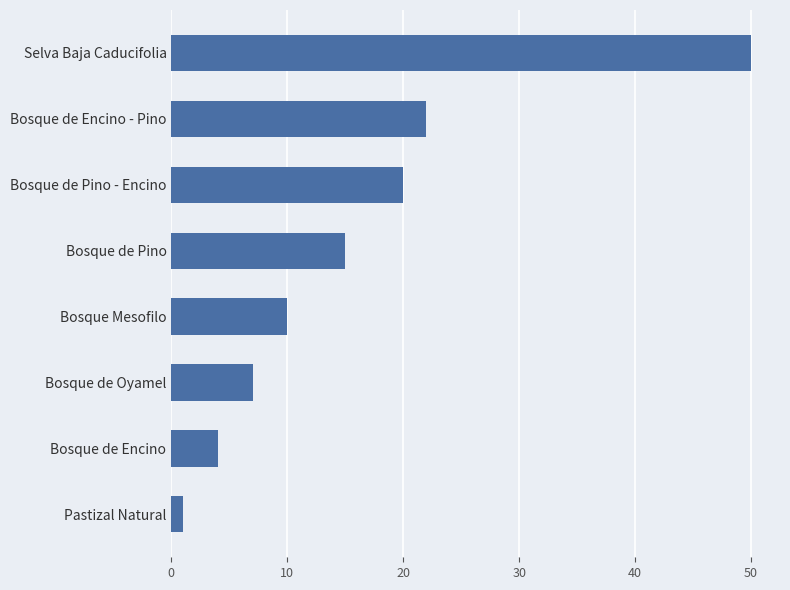

What is the difference between the maximum and minimum values?

49